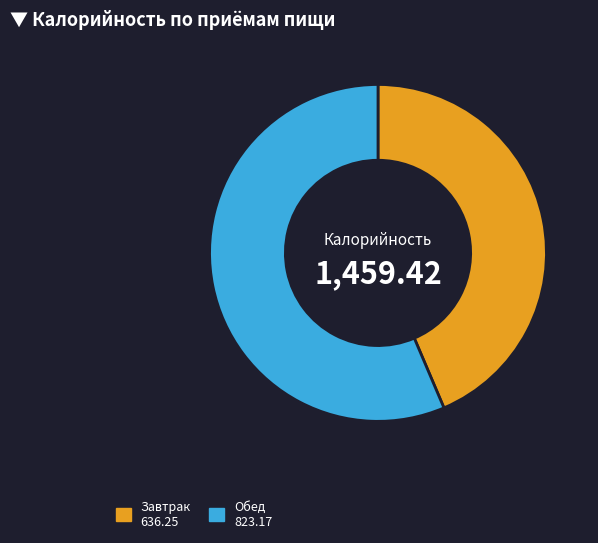

How many segments does this pie chart have?

2